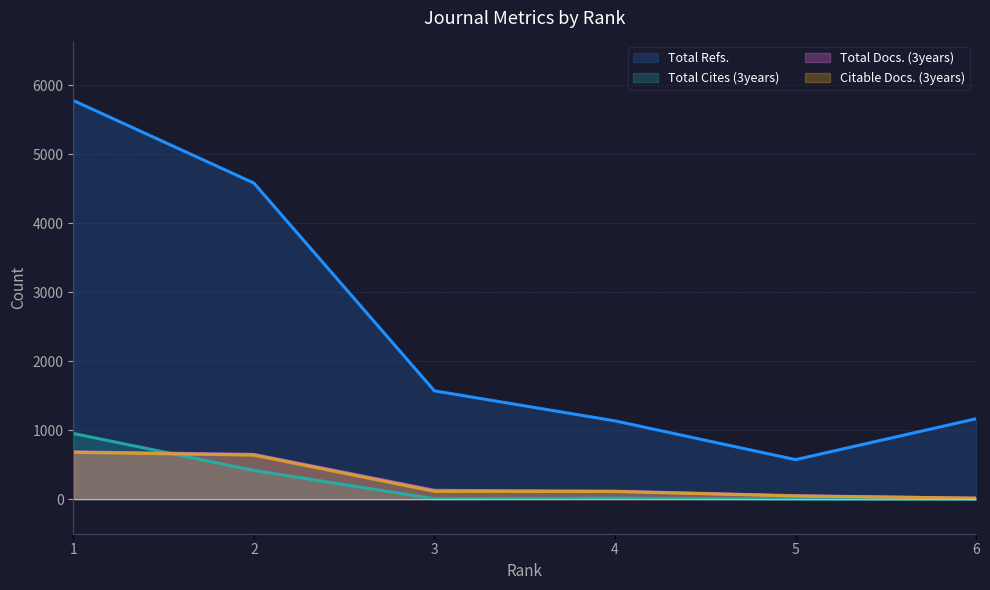

Reading left to right, what are all the values shown in this chart?

Total Docs. (3years): 686	650	129	117	51	15
Total Refs.: 5781	4584	1571	1136	574	1167
Total Cites (3years): 954	418	7	15	3	0
Citable Docs. (3years): 681	639	113	112	47	15